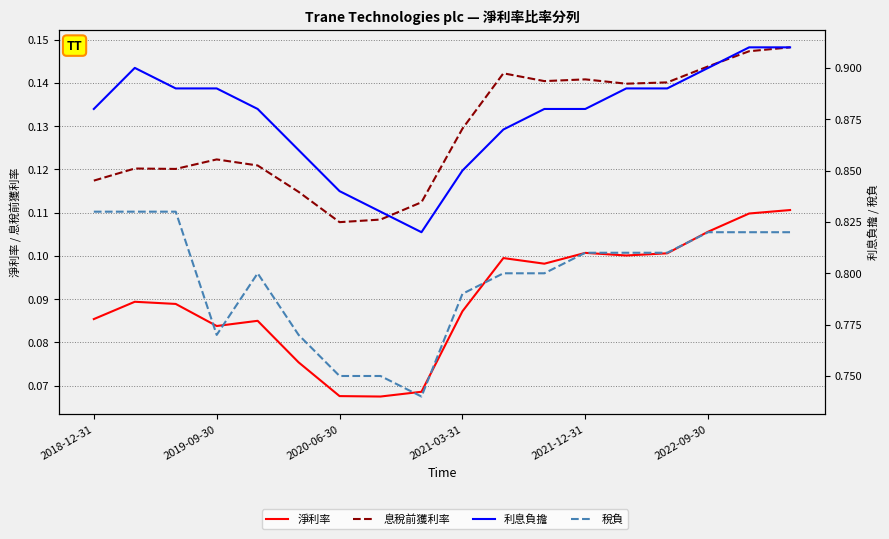

What is the difference between the highest and lowest values at 2022-09-30?

0.8